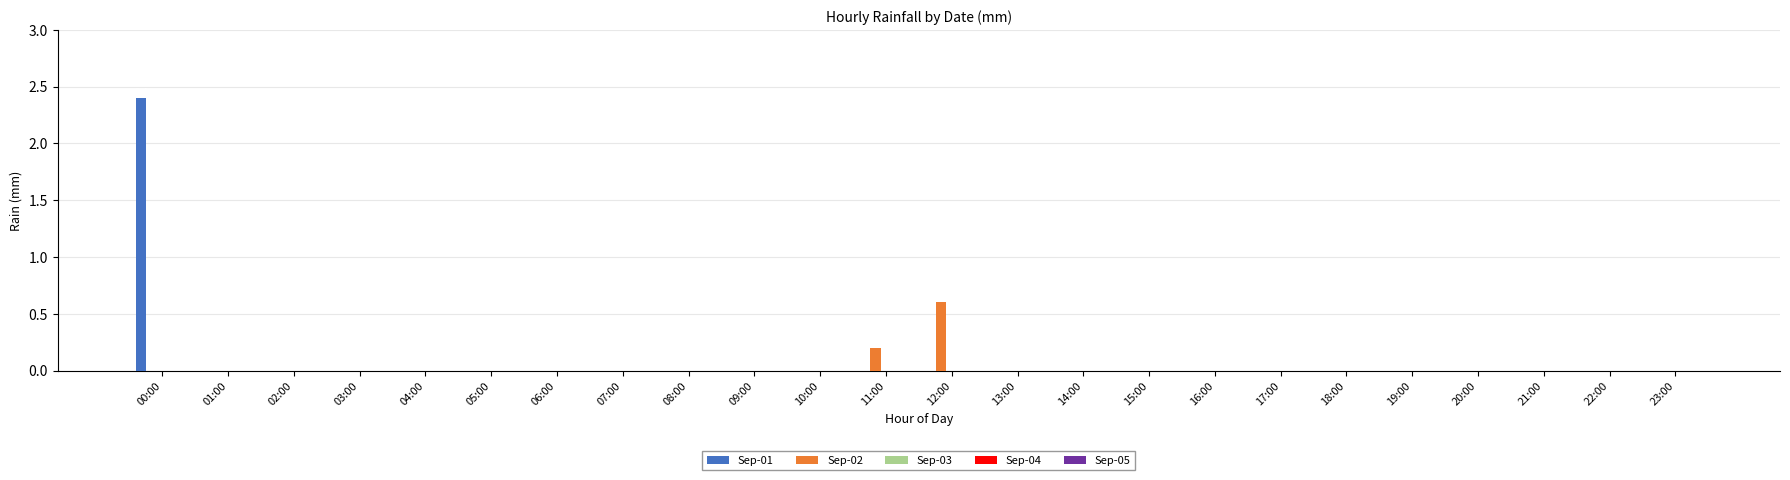

Is it true that Sep-01 equals 0.0 at 21:00?

True